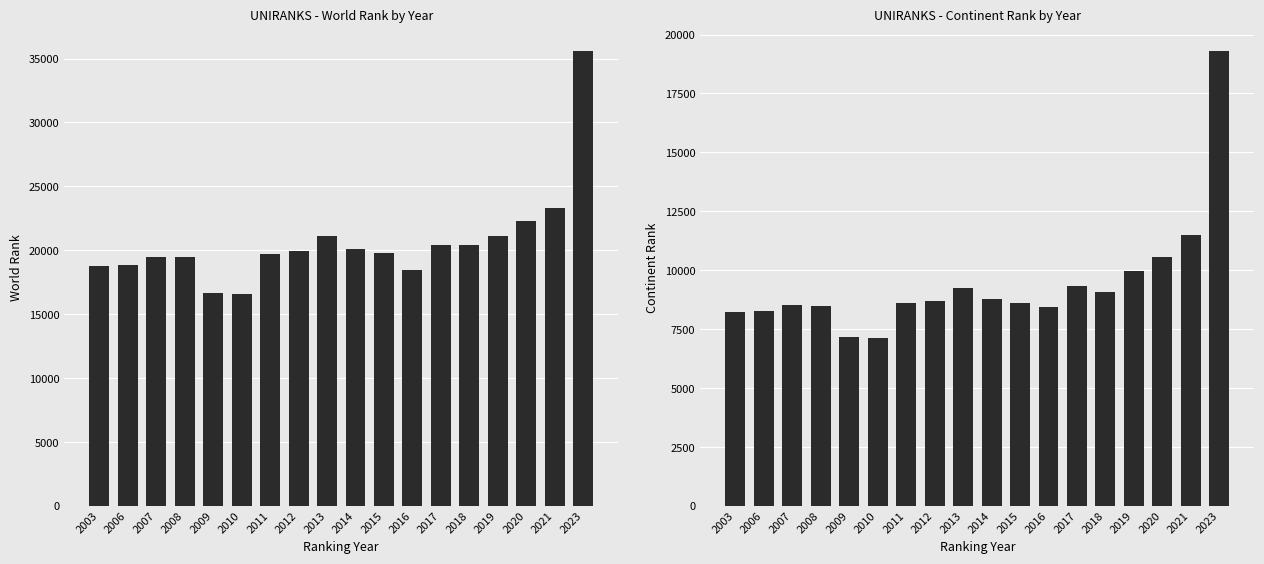

What is the difference between the maximum and minimum values in the continent rank series?

12177